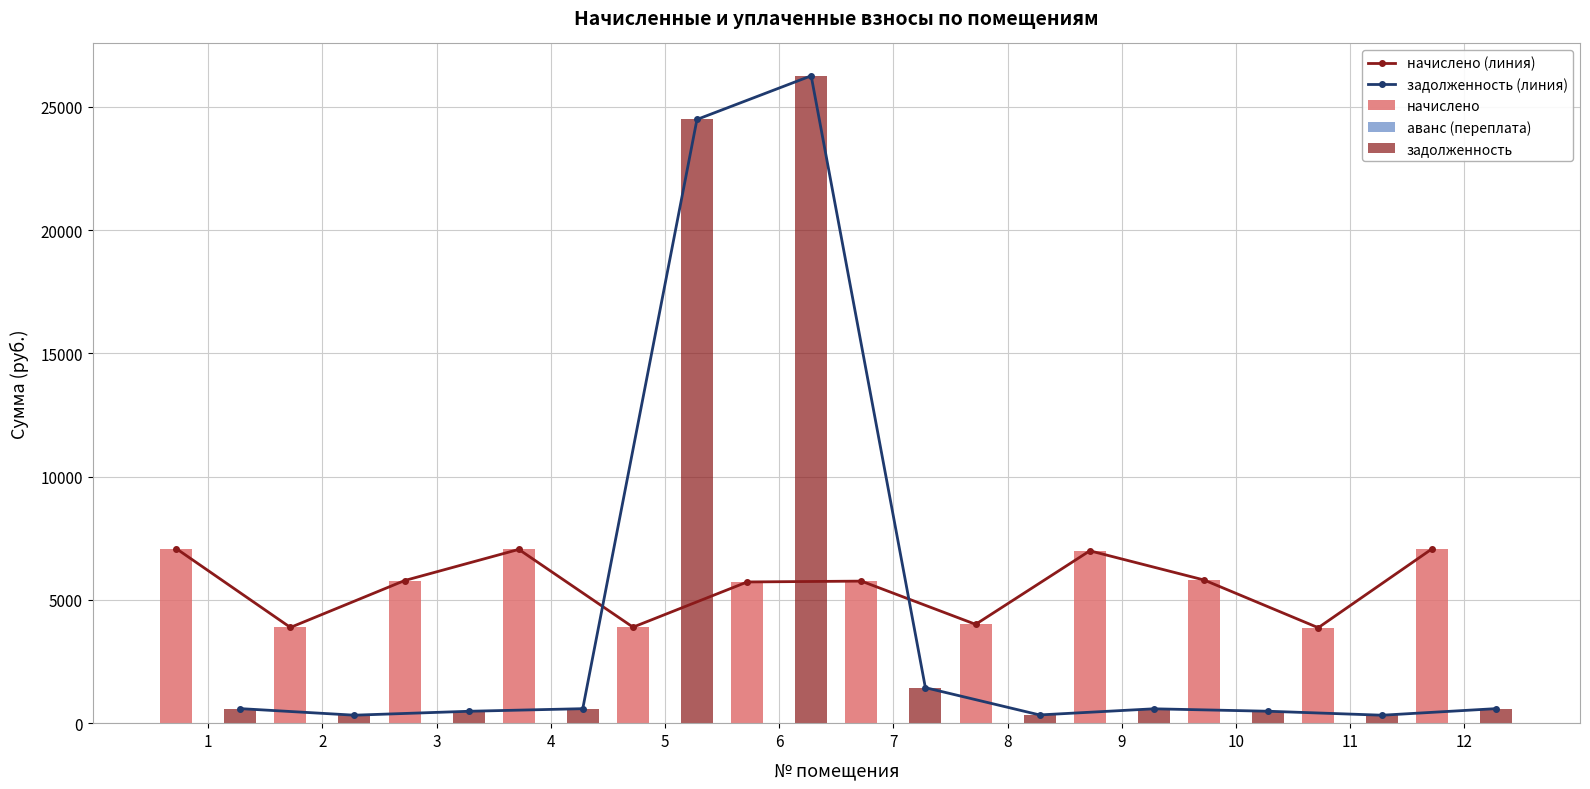

At which label does начислено (линия) first exceed 5785?

1